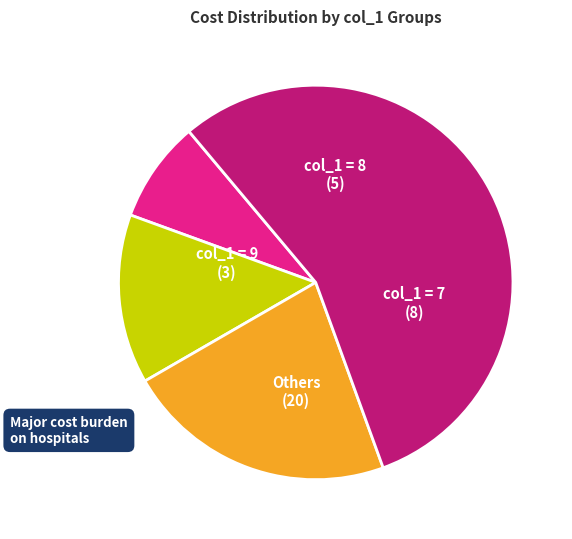

Count the number of slices in the pie.

4